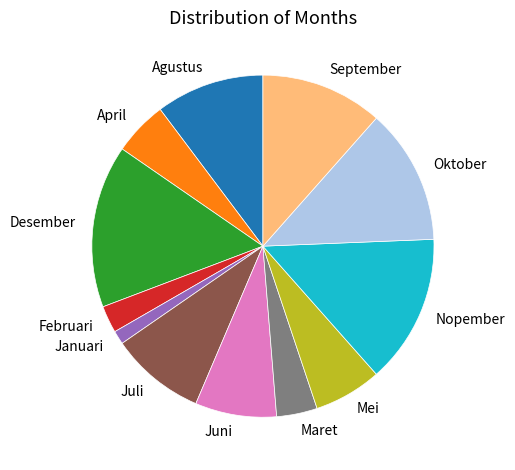

The April slice represents 5% of the pie. True or false?

True